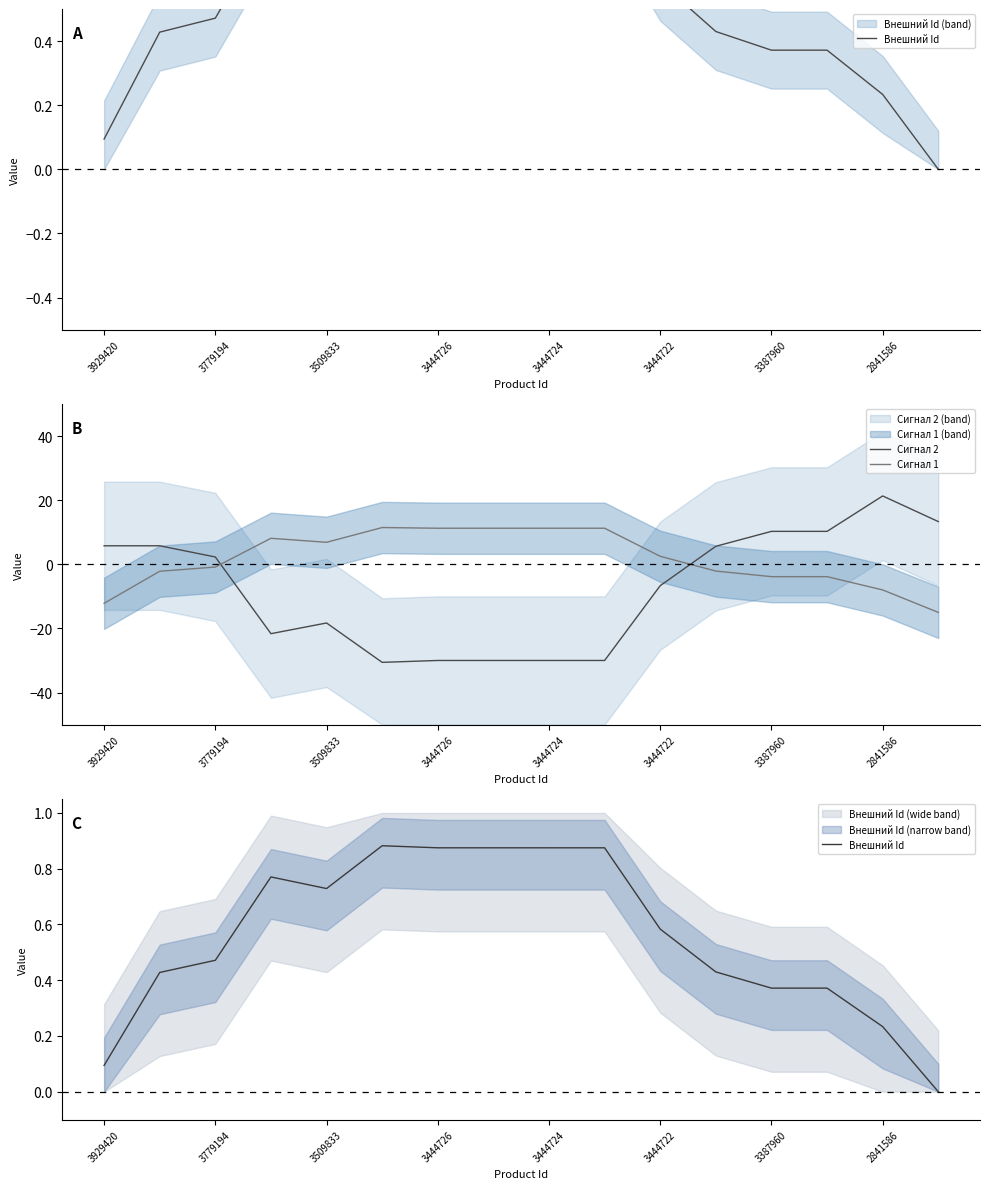

How many lines are shown in the chart?

3